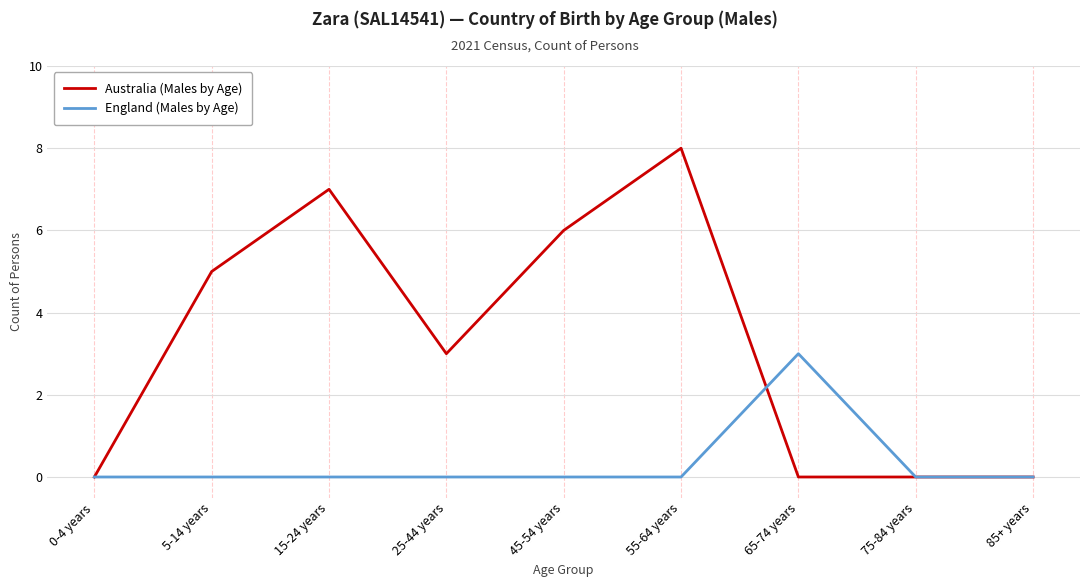

Which series has the largest range (max minus min)?

Australia (Males by Age)